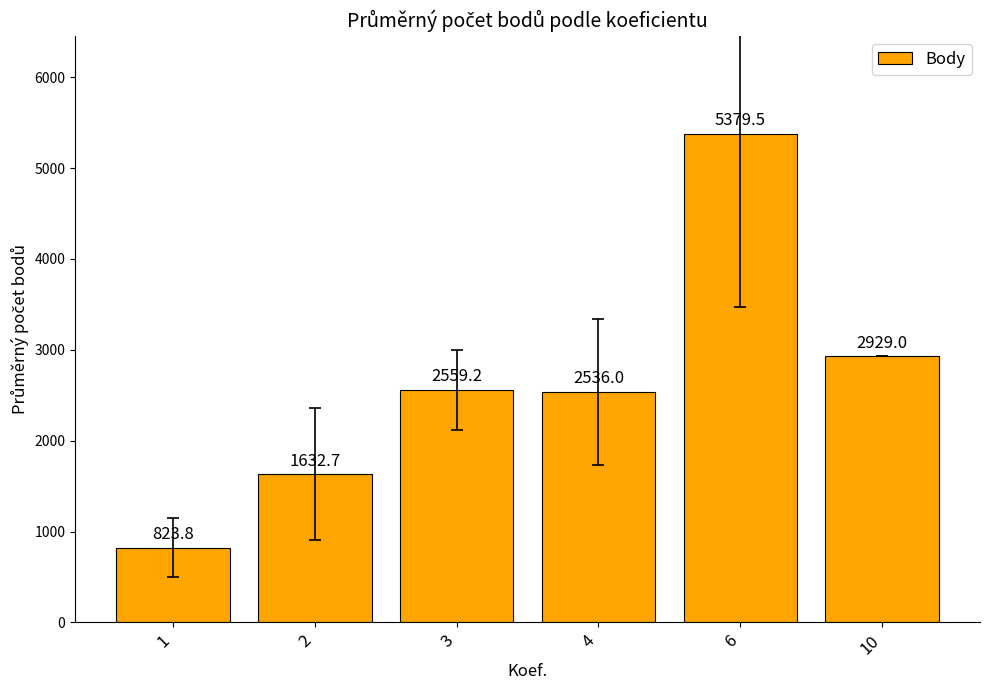

What is the difference between the values at 6 and 2?

3746.8